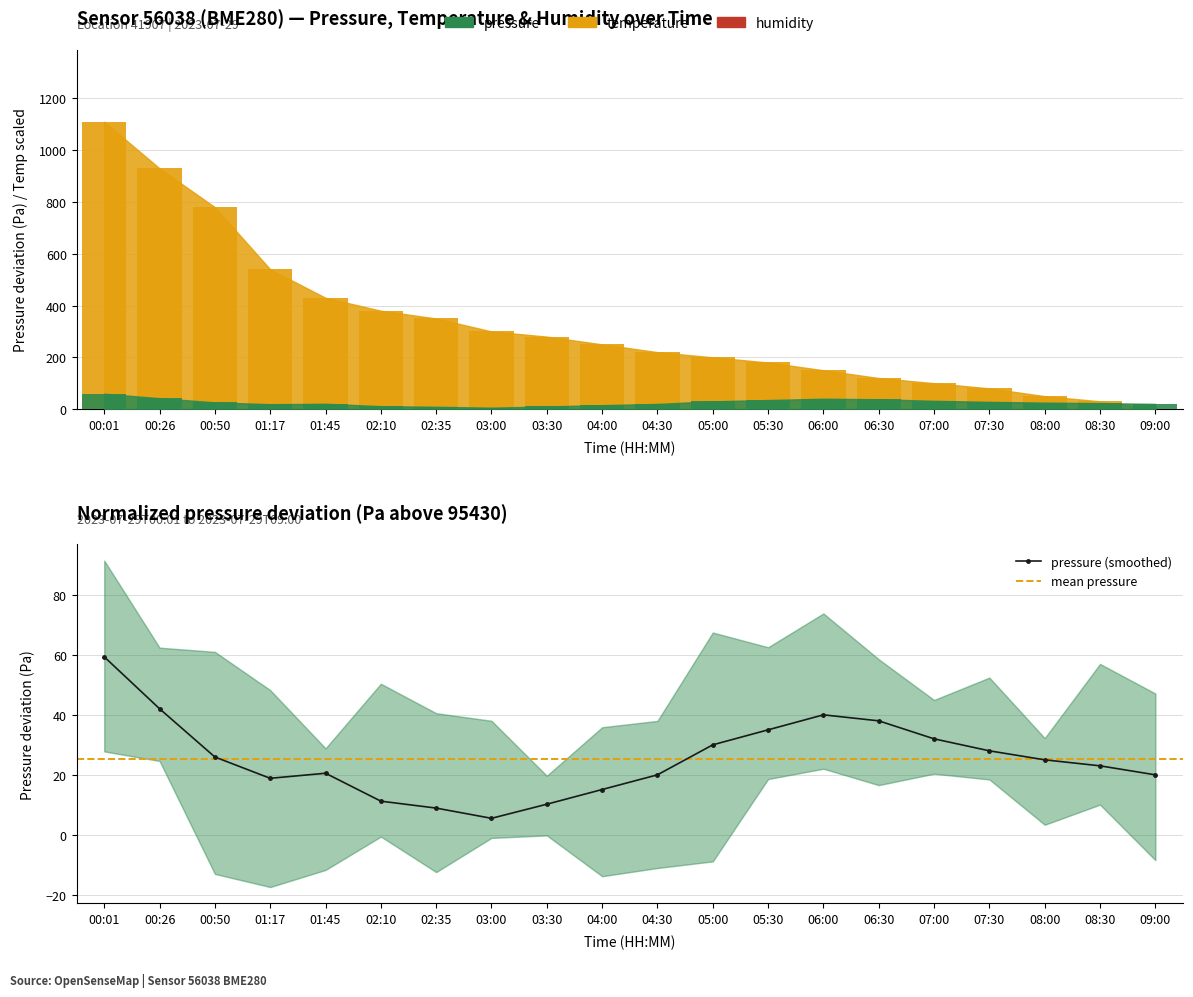

Rank the series by their maximum value, from highest to lowest.

temperature, pressure